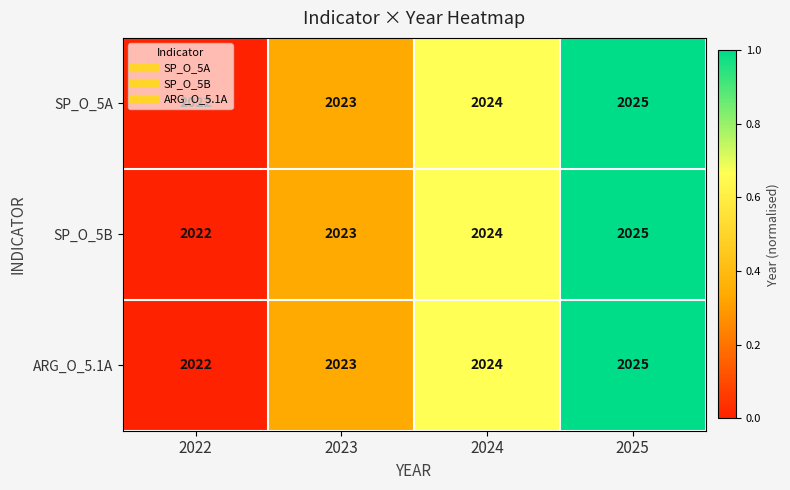

How many distinct data groups are displayed?

3